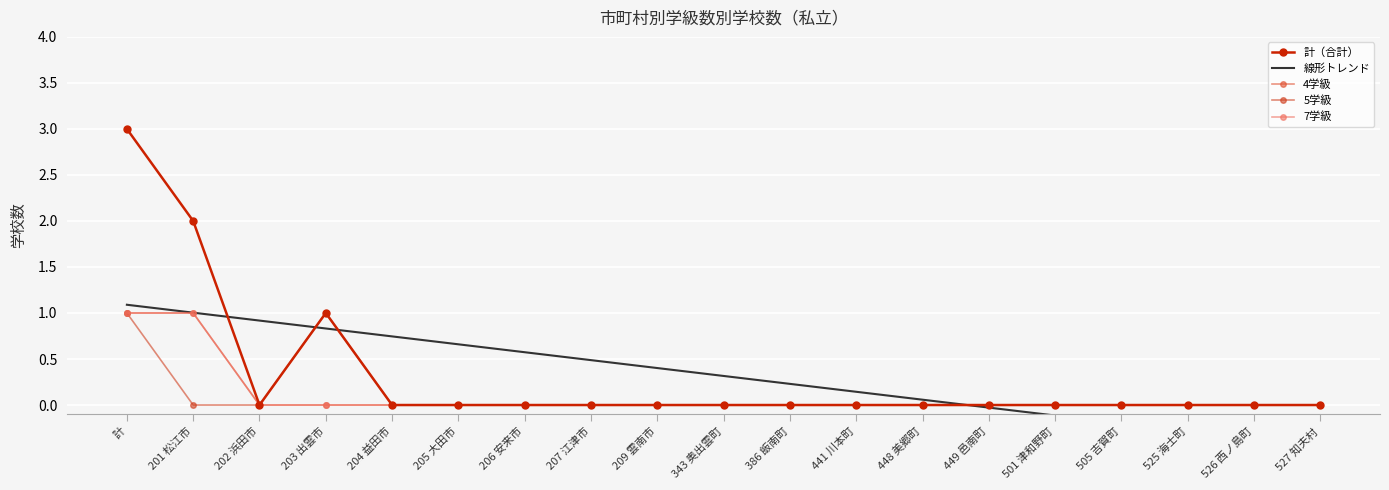

What is the difference between the second highest and second lowest values in the 線形トレンド series?

1.4